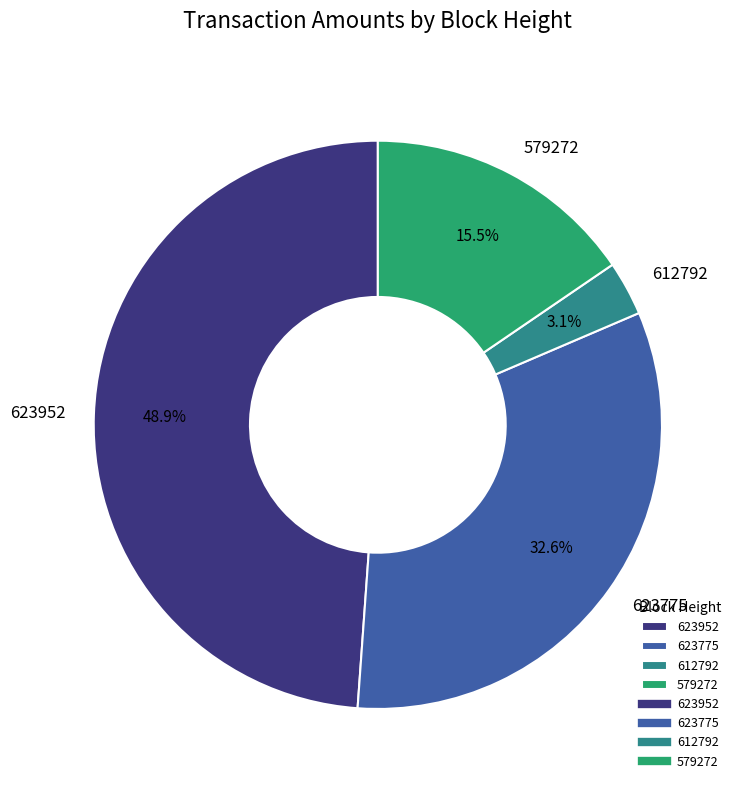

To the nearest percent, what is the combined percentage of 579272 and 623952?

64%